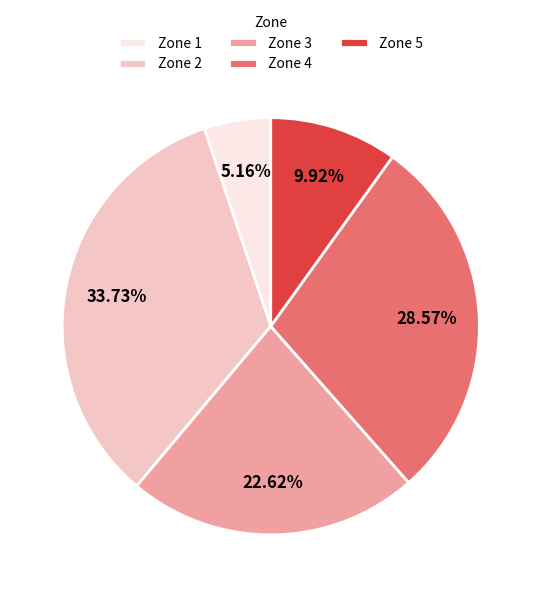

To the nearest percent, what is the combined percentage of Zone 1 and Zone 4?

34%